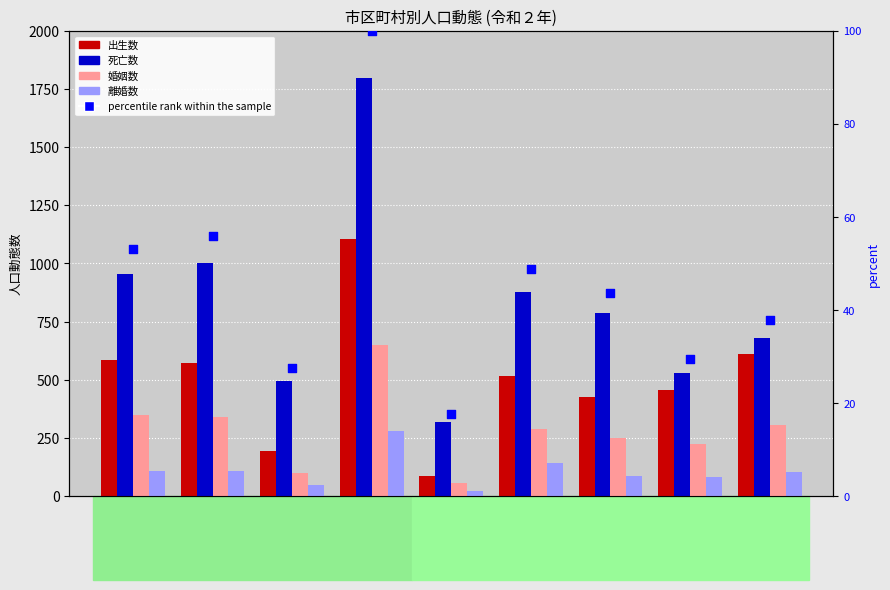

At how many categories does at least one series exceed 1200?

1